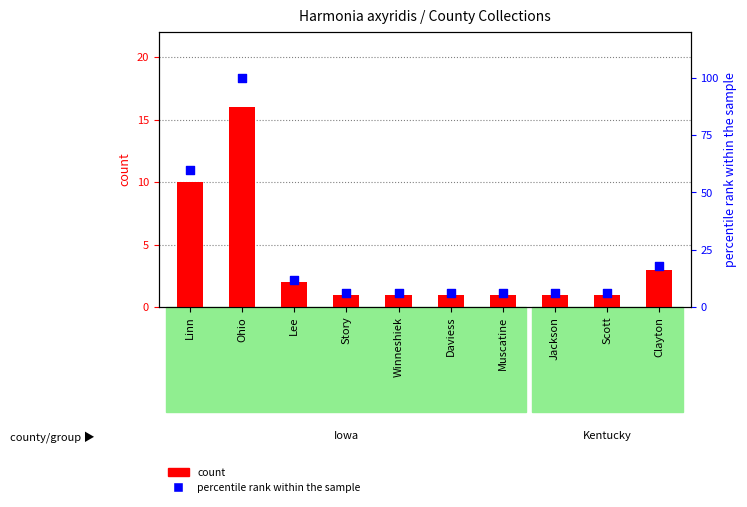

Which series contains the lowest Y value?

count